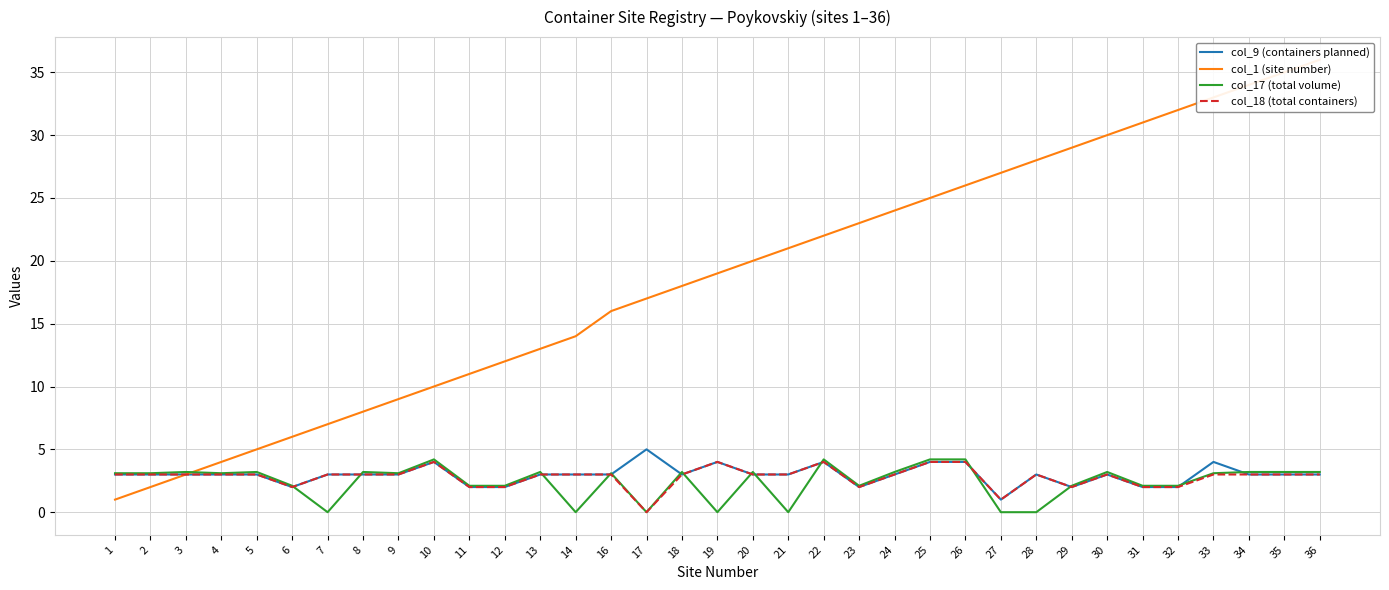

What is the value of the col_17 (total volume) point at the 1st from the left?

3.1